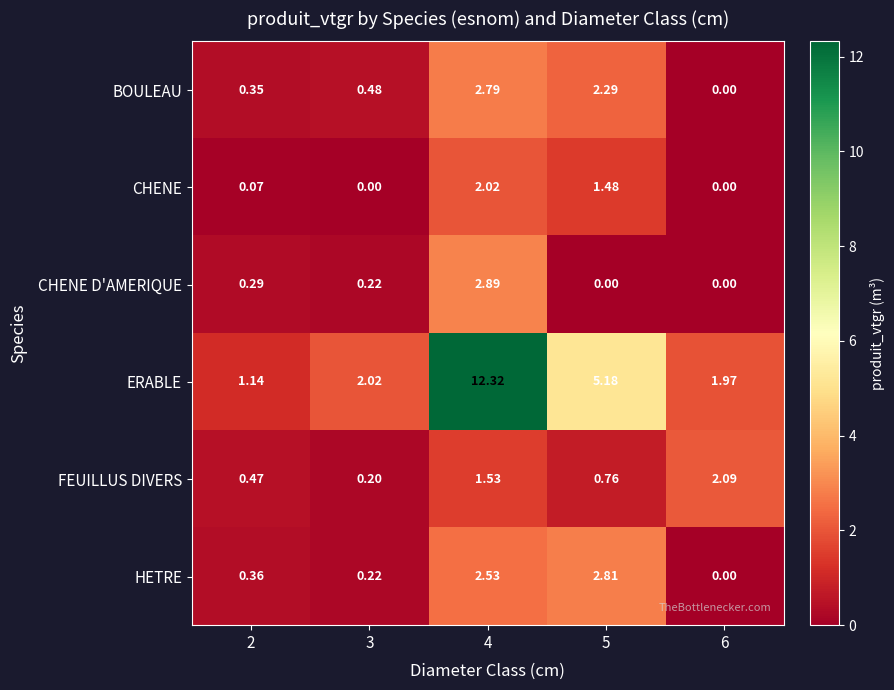

List the series in order of their peak value, lowest first.

CHENE, FEUILLUS DIVERS, BOULEAU, HETRE, CHENE D'AMERIQUE, ERABLE